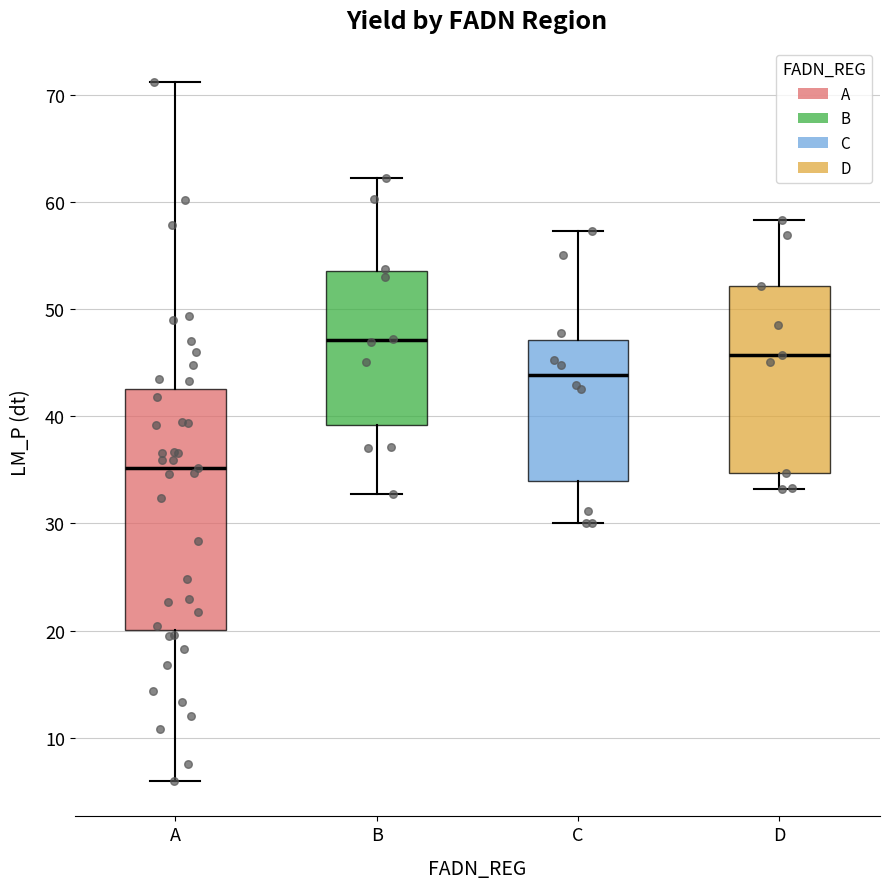

Comparing the boxes themselves (not the whiskers), which one is the tallest?

A